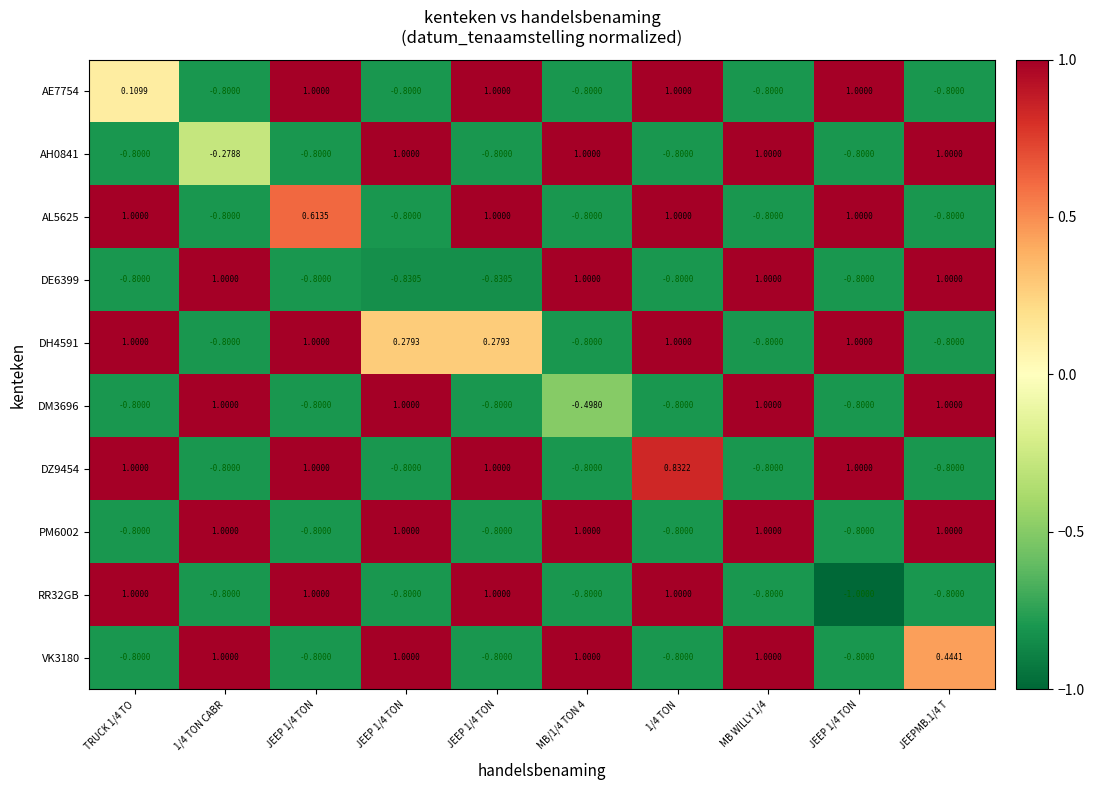

How many values in the DH4591 series exceed 0?

6